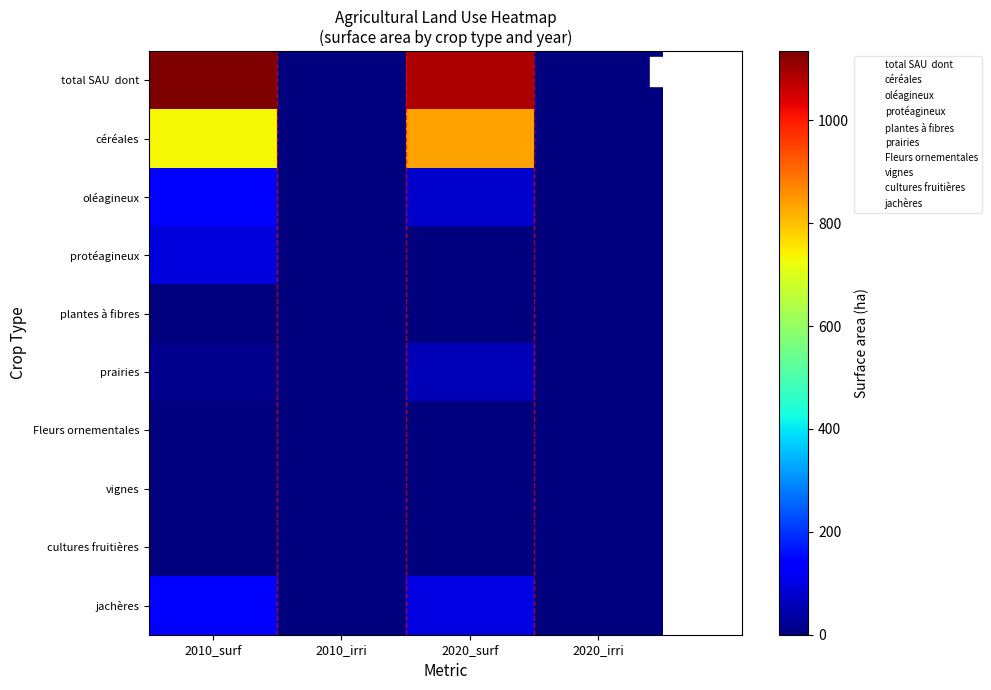

Rank the series at 2010_surf from highest to lowest value.

total SAU dont, céréales, oléagineux, jachères, protéagineux, prairies, plantes à fibres, Fleurs ornementales, vignes, cultures fruitières